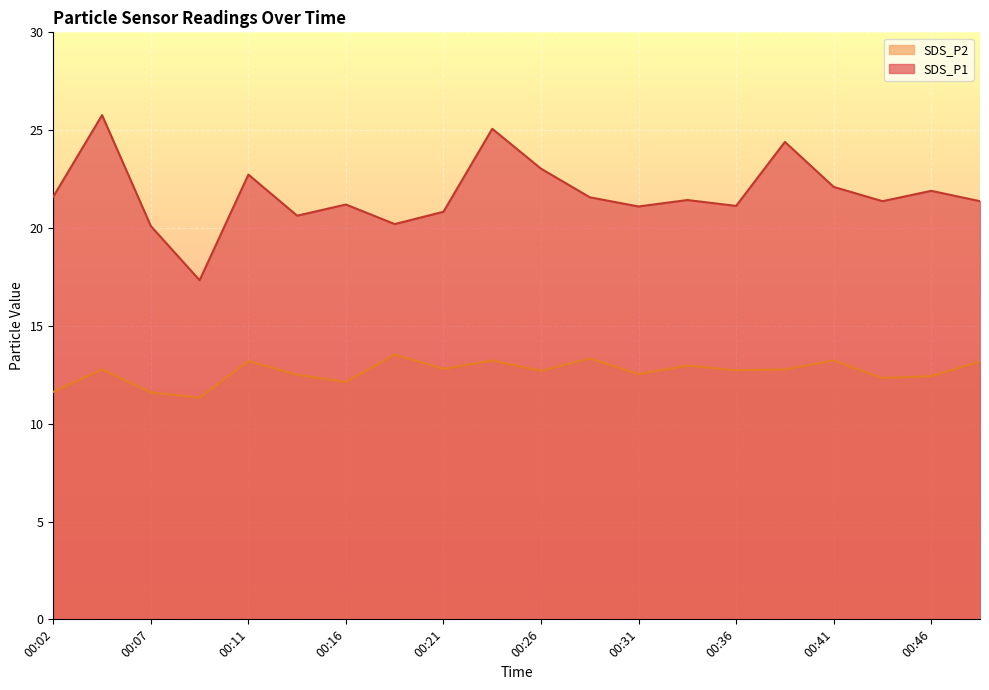

Reading left to right, what are all the values shown in this chart?

SDS_P1: 00:02=21.6	00:04=25.8	00:07=20.1	00:09=17.3	00:11=22.7	00:14=20.6	00:16=21.2	00:19=20.2	00:21=20.8	00:24=25.1	00:26=23.0	00:29=21.6	00:31=21.1	00:34=21.4	00:36=21.1	00:38=24.4	00:41=22.1	00:43=21.4	00:46=21.9	00:48=21.4
SDS_P2: 00:02=11.6	00:04=12.8	00:07=11.6	00:09=11.3	00:11=13.2	00:14=12.5	00:16=12.1	00:19=13.5	00:21=12.8	00:24=13.2	00:26=12.7	00:29=13.3	00:31=12.5	00:34=13.0	00:36=12.7	00:38=12.8	00:41=13.2	00:43=12.3	00:46=12.4	00:48=13.2